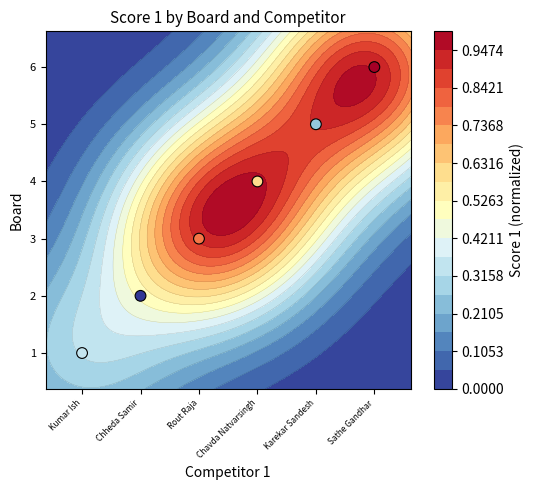

The chart shows a value of -0.2 at Kumar Ish. True or false?

False